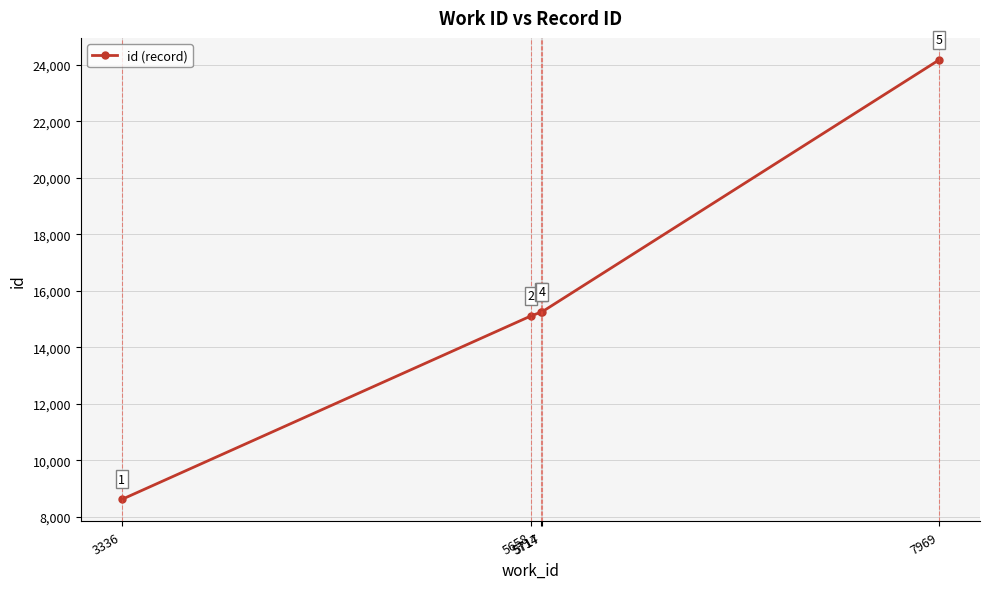

Reading left to right, what are all the values shown in this chart?

3336=8607	5658=15114	5714=15243	5717=15246	7969=24176